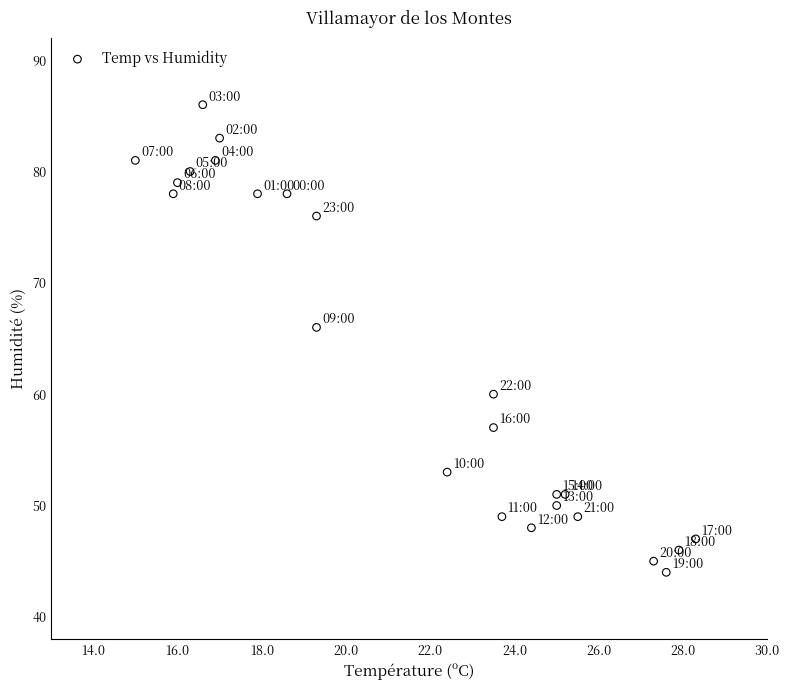

What Y value in the scatter plot is closest to 65?

66